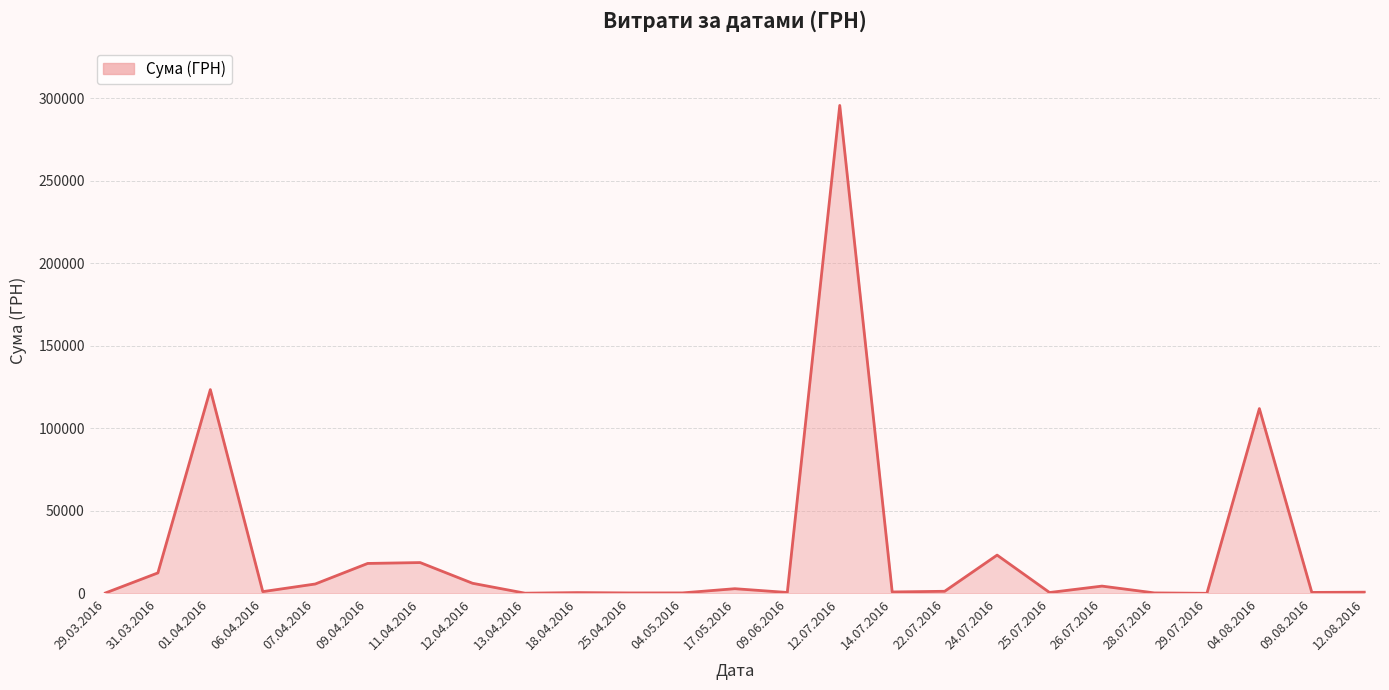

Is it true that the value at 11.04.2016 is 18716.3?

True